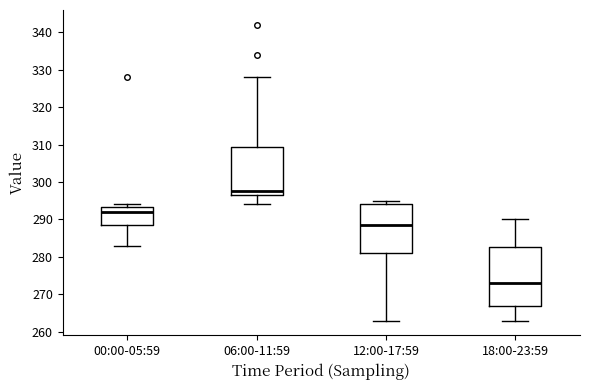

Reading left to right, read every box against the y-axis: the position of its median line, the range the box covers, and the ends of its whiskers. The values are not printed on the chart, so give them approximately, as read against the axis.

00:00-05:59: median 292, box 289 to 293, whiskers 283 to 294
06:00-11:59: median 298, box 297 to 309, whiskers 294 to 328
12:00-17:59: median 289, box 281 to 294, whiskers 263 to 295
18:00-23:59: median 273, box 267 to 283, whiskers 263 to 290